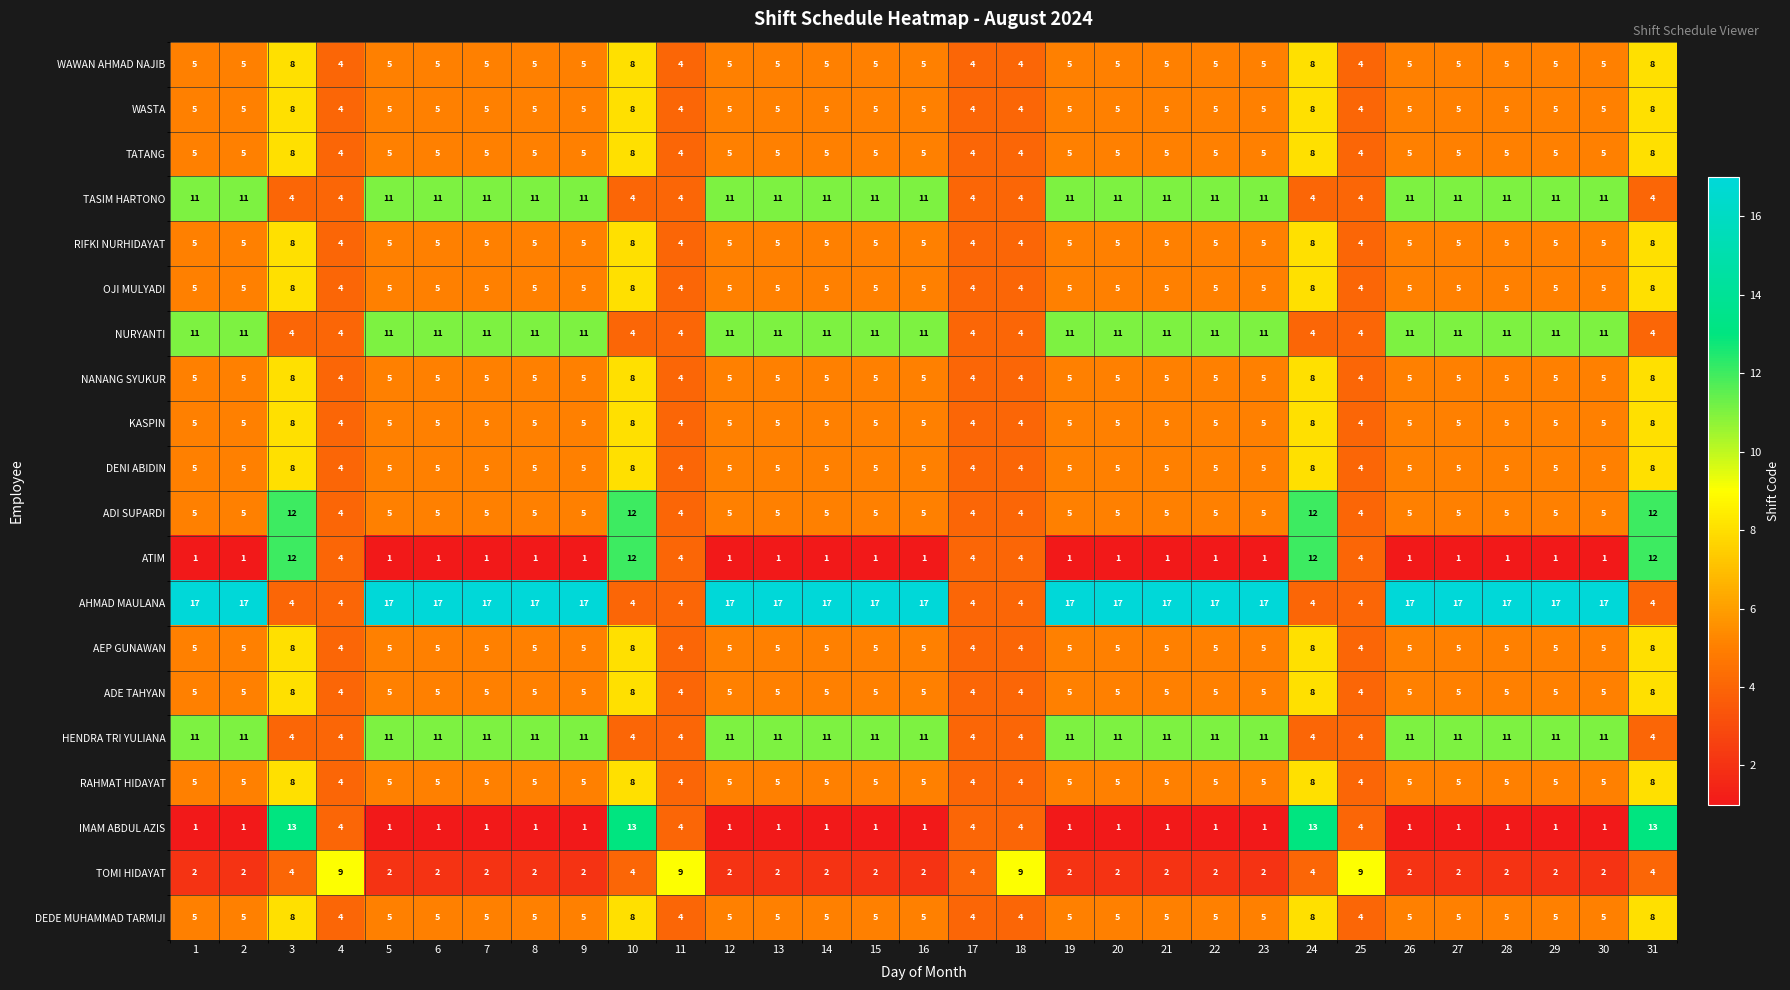

What is the greatest value displayed?

17